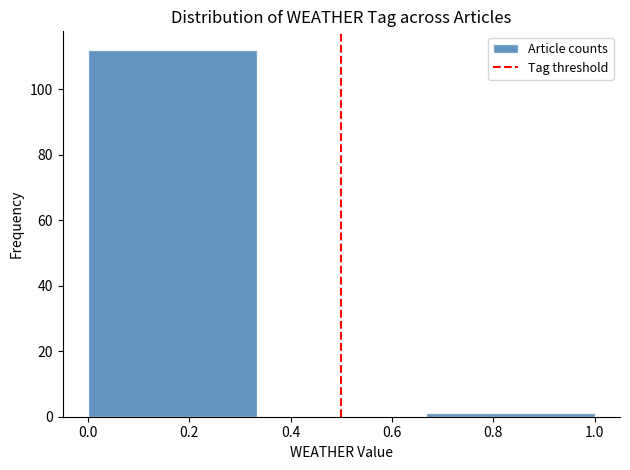

Reading left to right, list every bar in this chart as the range it spans on the x-axis followed by its height. Neither the bar edges nor the heights are printed on the chart, so give them approximately, as read against the axes.

0.00 to 0.34: 112
0.34 to 0.66: 0
0.66 to 1.00: under 2